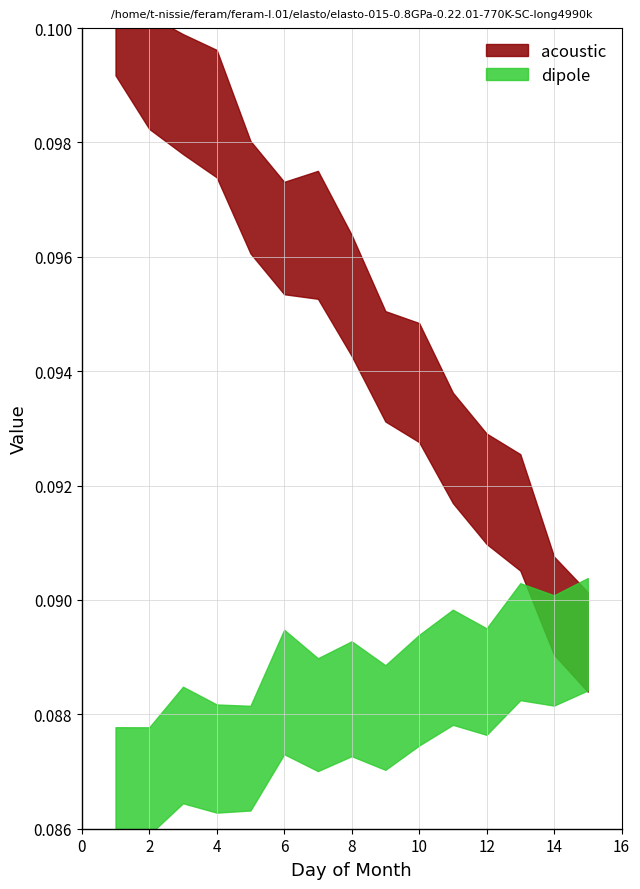

Does the chart have visible grid lines?

Yes